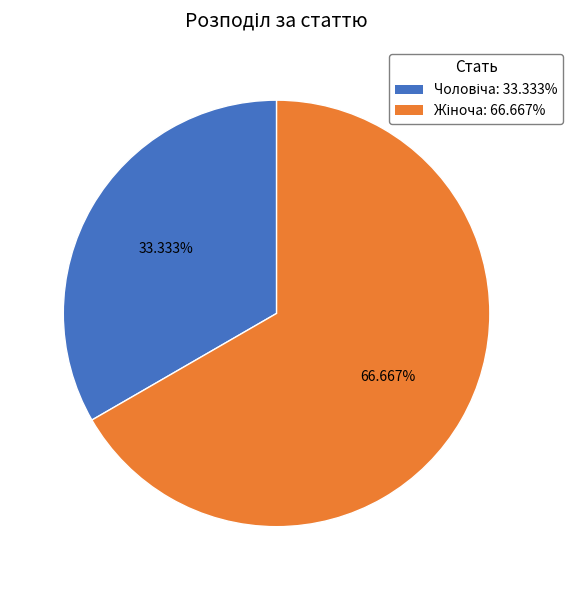

To the nearest percent, what is the difference between the largest and smallest slice percentages?

33%